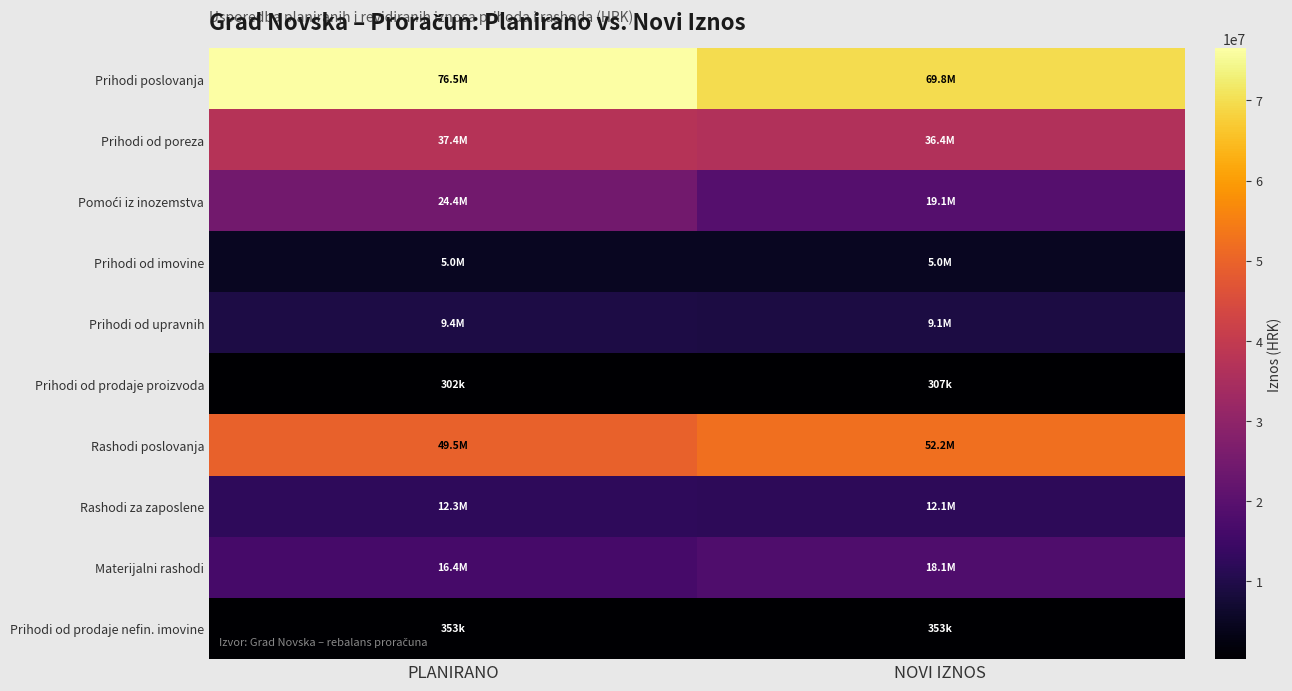

Between NOVI IZNOS and PLANIRANO, which is larger?

PLANIRANO